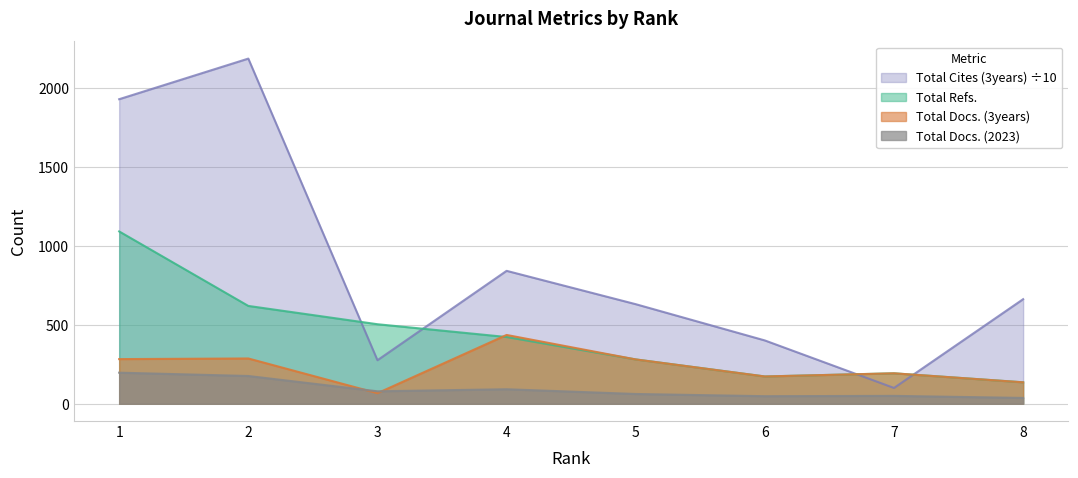

How many categories are shown in the chart?

8